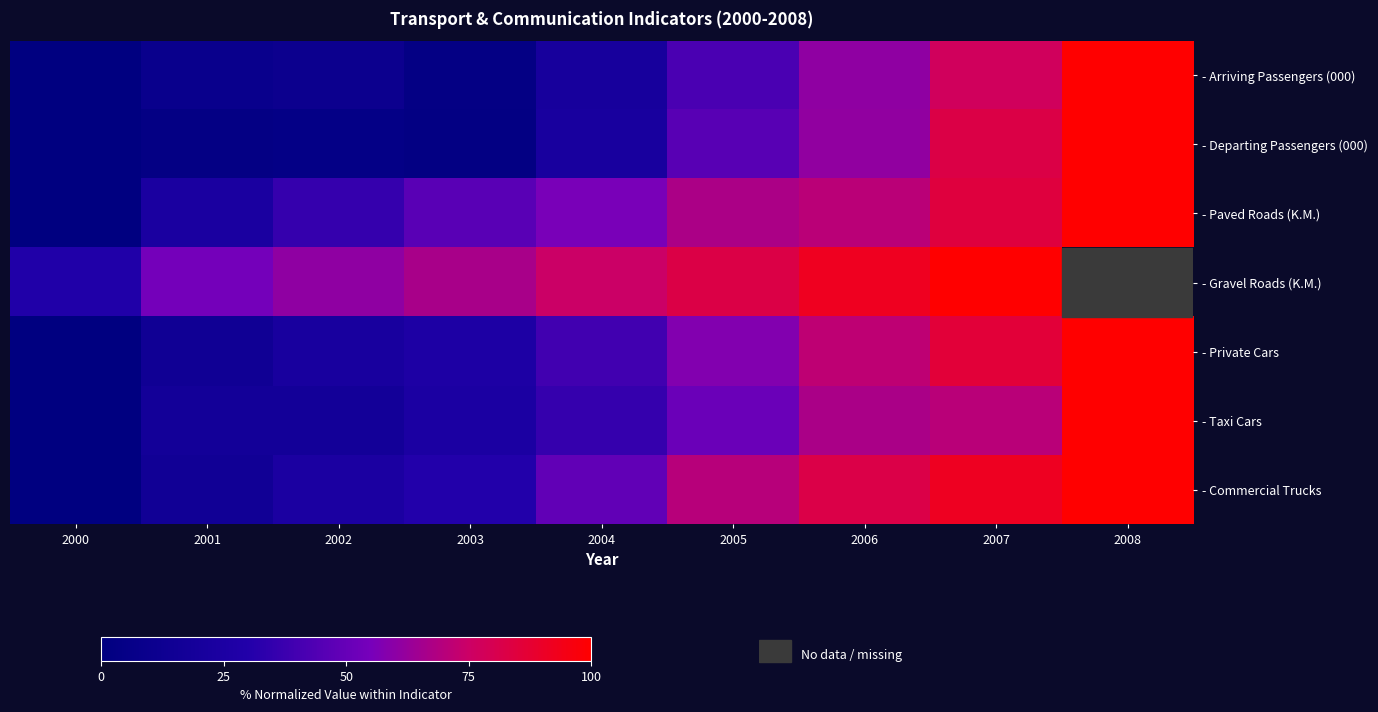

What is the sum of the - Arriving Passengers (000) values at 2003 and 2008?

103.6